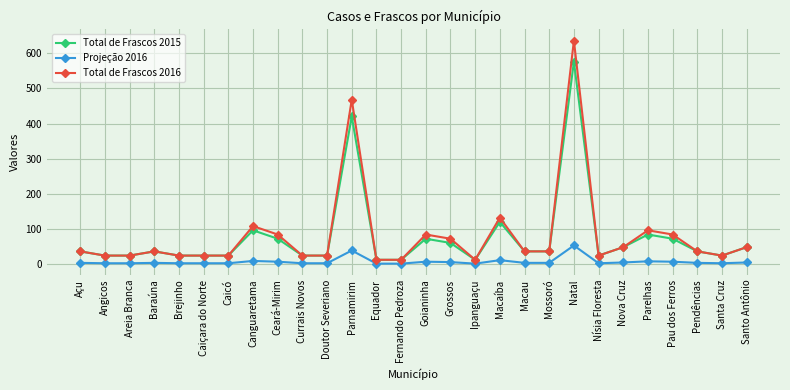

What is the label of the 19th point from the right?

Currais Novos